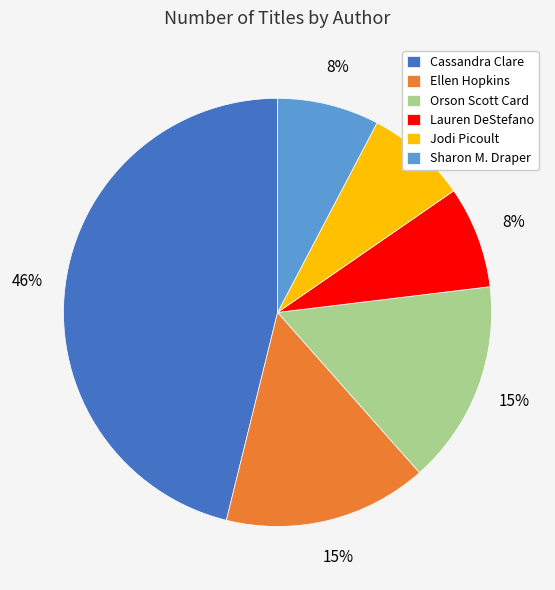

To the nearest percent, what is the average slice percentage?

17%